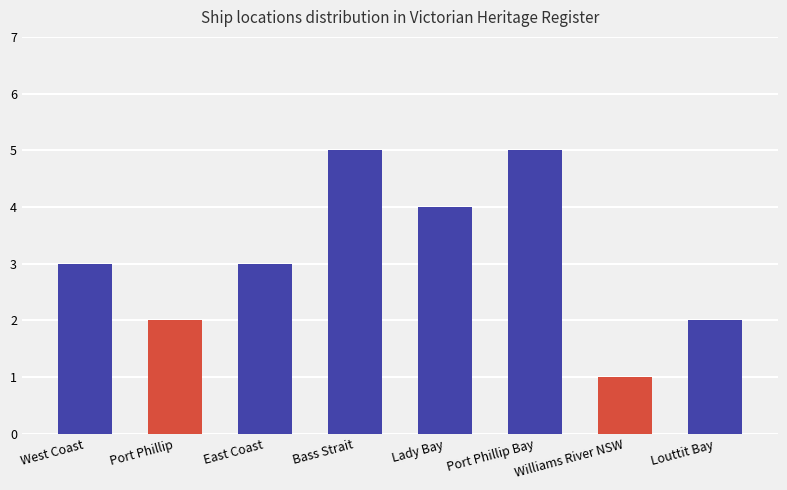

What is the change in value from Bass Strait to Louttit Bay?

-3